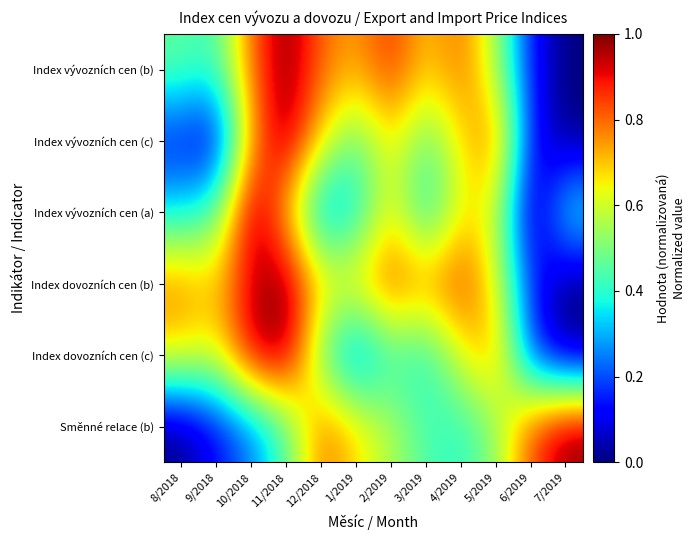

Reading left to right, transcribe all the data shown in this chart.

Index vývozních cen (b): 8/2018=0.5	9/2018=0.4	10/2018=0.8	11/2018=1.0	12/2018=0.8	1/2019=0.7	2/2019=0.9	3/2019=0.7	4/2019=0.8	5/2019=0.6	6/2019=0.1	7/2019=0.0
Index vývozních cen (c): 8/2018=0.1	9/2018=0.1	10/2018=0.7	11/2018=1.0	12/2018=0.7	1/2019=0.5	2/2019=0.7	3/2019=0.5	4/2019=0.7	5/2019=0.8	6/2019=0.1	7/2019=0.0
Index vývozních cen (a): 8/2018=0.3	9/2018=0.4	10/2018=1.0	11/2018=0.7	12/2018=0.2	1/2019=0.3	2/2019=0.6	3/2019=0.3	4/2019=0.6	5/2019=0.6	6/2019=0.0	7/2019=0.4
Index dovozních cen (b): 8/2018=0.8	9/2018=0.7	10/2018=0.9	11/2018=1.0	12/2018=0.7	1/2019=0.7	2/2019=0.8	3/2019=0.8	4/2019=0.9	5/2019=0.6	6/2019=0.2	7/2019=0.0
Index dovozních cen (c): 8/2018=0.7	9/2018=0.6	10/2018=1.0	11/2018=1.0	12/2018=0.5	1/2019=0.2	2/2019=0.4	3/2019=0.4	4/2019=0.6	5/2019=0.7	6/2019=0.2	7/2019=0.0
Směnné relace (b): 8/2018=0.0	9/2018=0.1	10/2018=0.2	11/2018=0.4	12/2018=0.8	1/2019=0.7	2/2019=0.6	3/2019=0.4	4/2019=0.4	5/2019=0.5	6/2019=0.8	7/2019=1.0